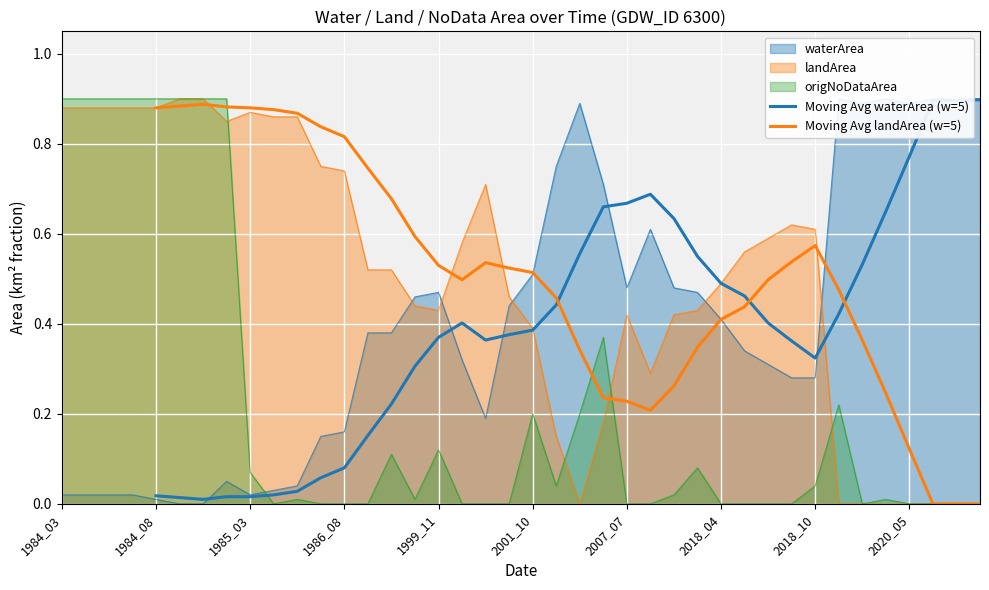

True or false: Moving Avg waterArea (w=5) has a value of 0.2 at 23.

False